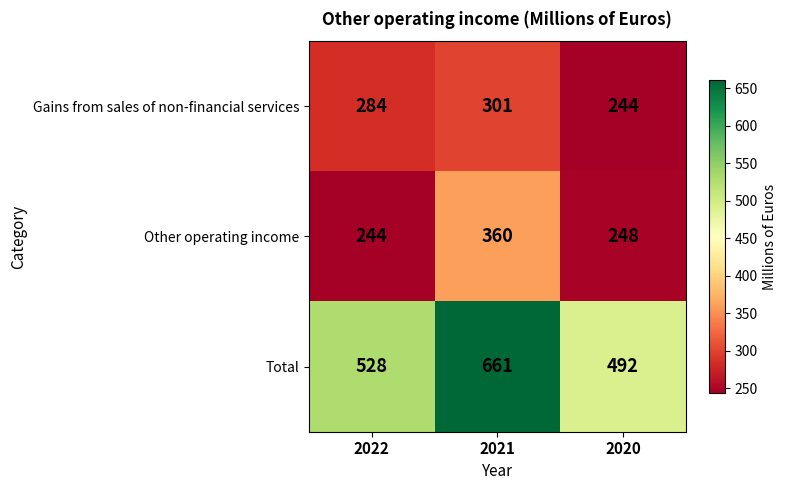

At 2020, list the series in order from smallest to largest.

Gains from sales of non-financial services, Other operating income, Total